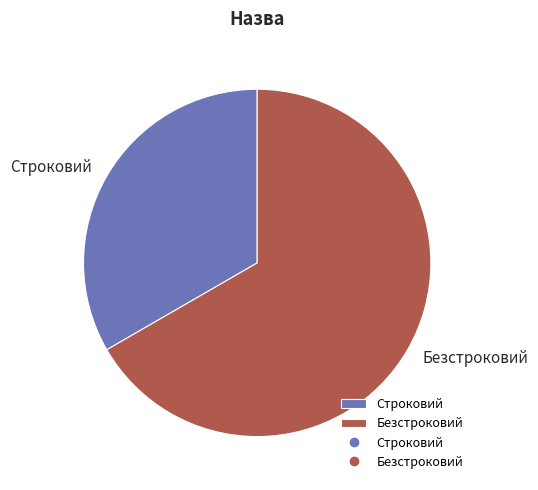

Is it true that Безстроковий is 76% of the pie?

False